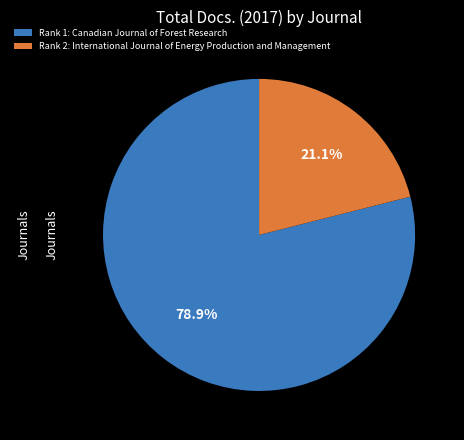

What is the largest slice in the pie chart?

Rank 1: Canadian Journal of Forest Research